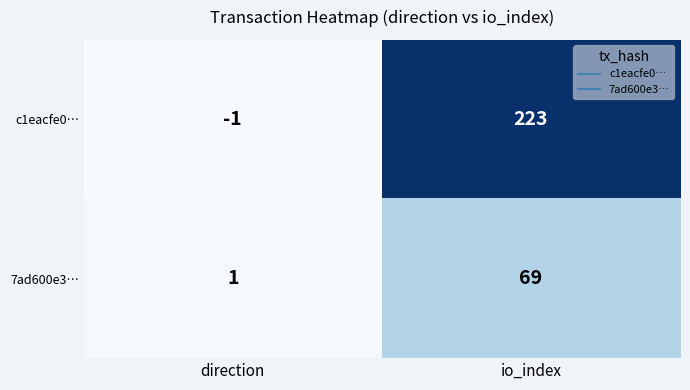

What is the total value across all series at io_index?

292